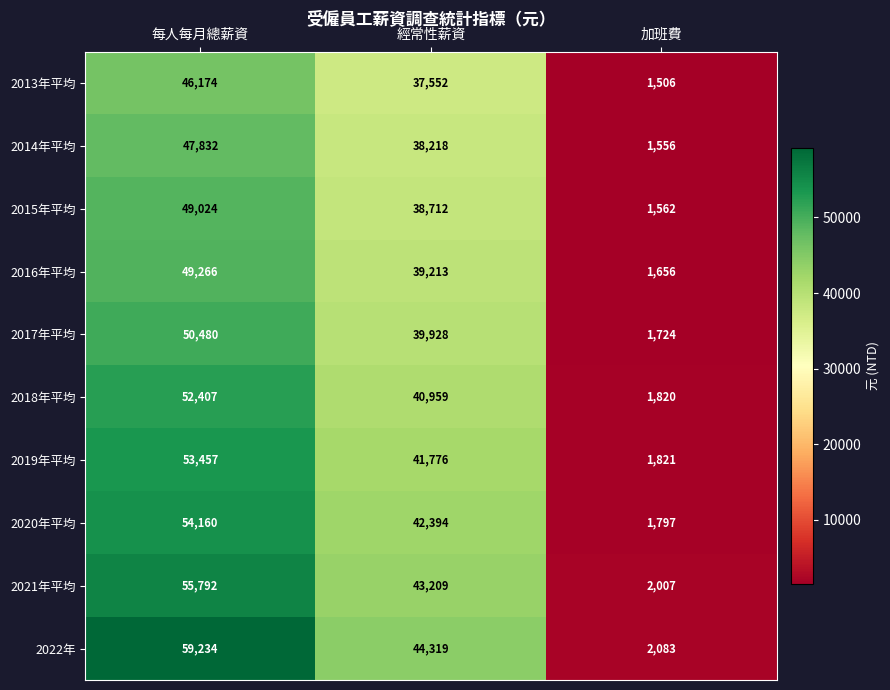

List the labels in order of 2020年平均 value, largest first.

每人每月總薪資, 經常性薪資, 加班費